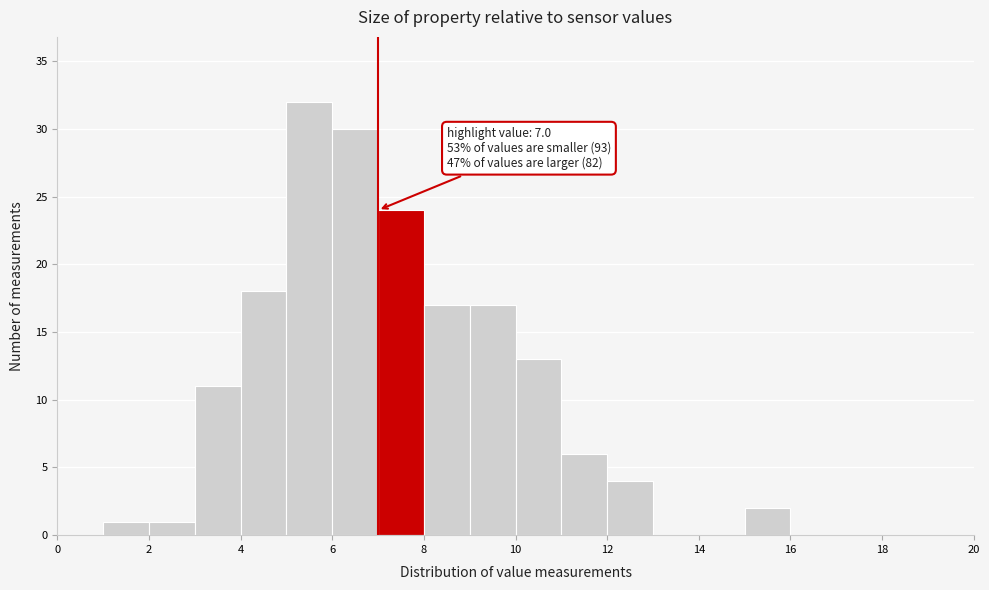

Over which range of the x-axis is the bar tallest?

5 to 6